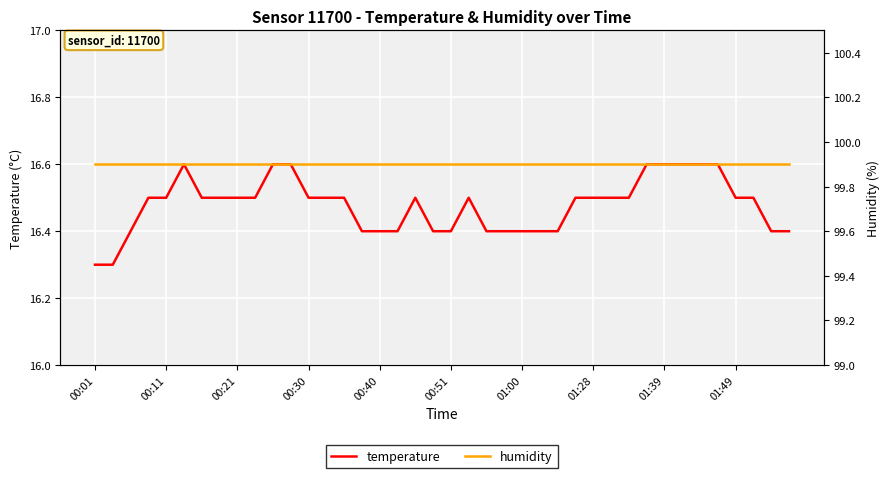

What is the highest value of the temperature series?

16.6